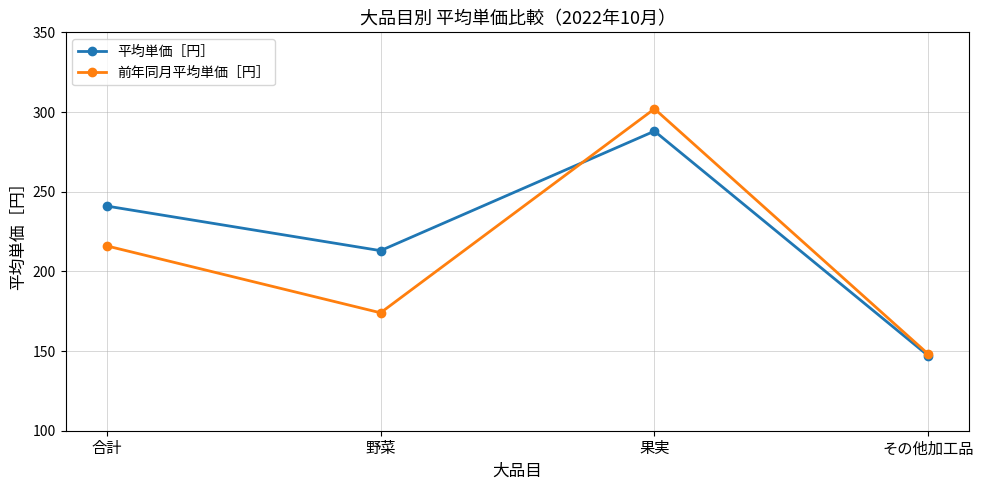

What is the value of the 平均単価［円］ point at the 3rd from the left?

288